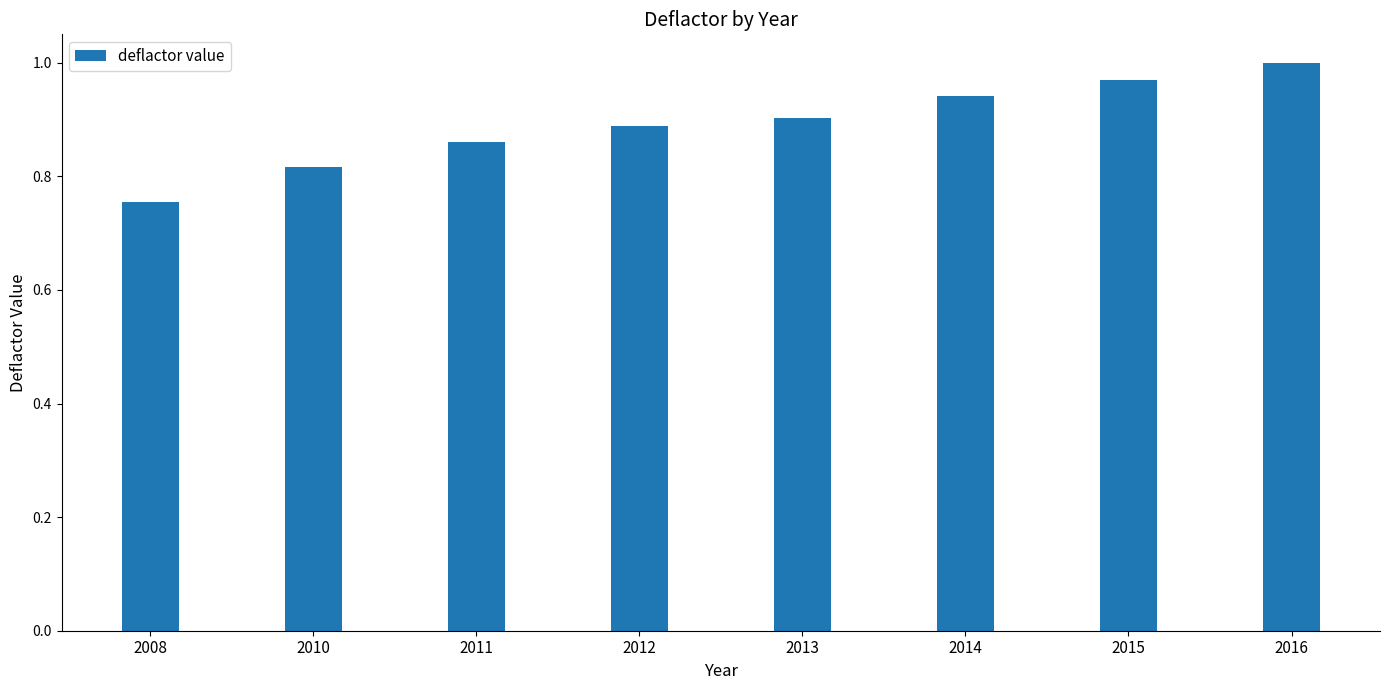

At which category does the chart reach its minimum across all series?

2008